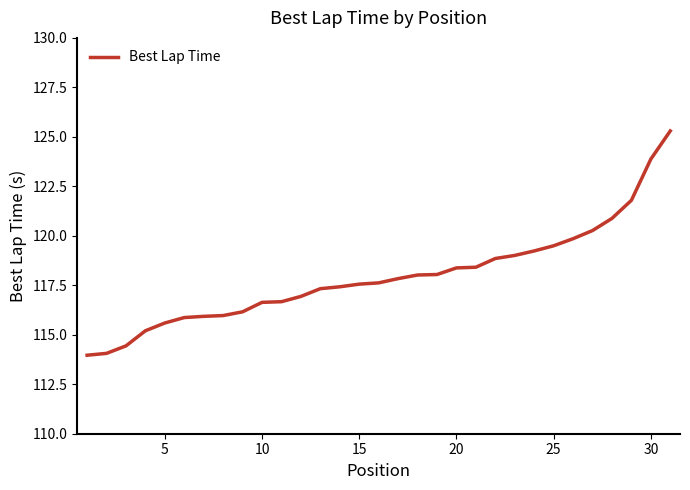

What is the difference between the maximum and minimum values?

11.3